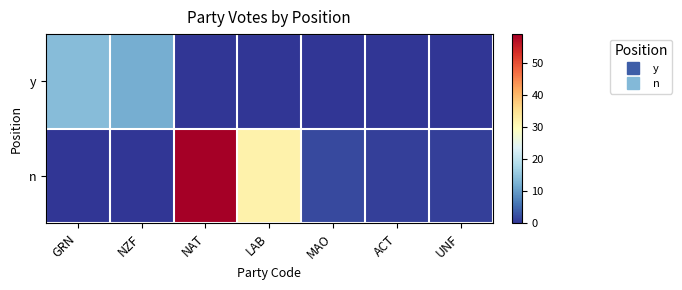

Reading right to left, transcribe all the data shown in this chart.

y: UNF=0	ACT=0	MAO=0	LAB=0	NAT=0	NZF=12	GRN=14
n: UNF=1	ACT=1	MAO=2	LAB=32	NAT=59	NZF=0	GRN=0